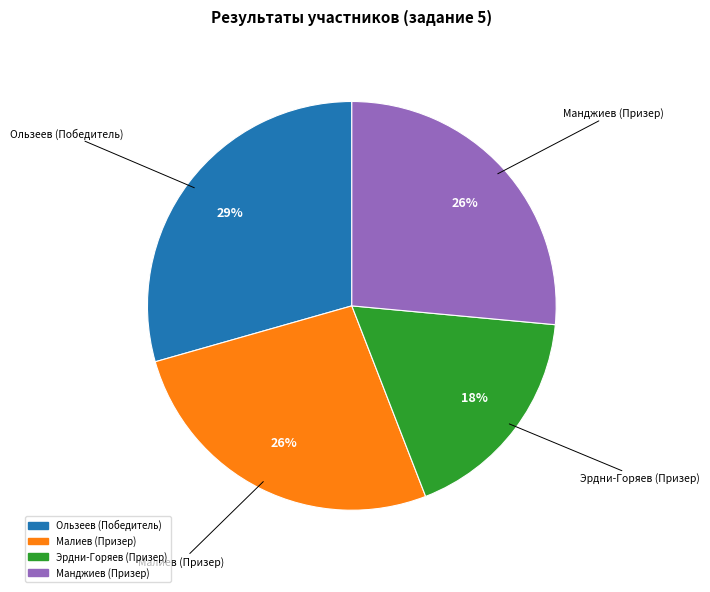

To the nearest percent, what is the average slice percentage?

25%